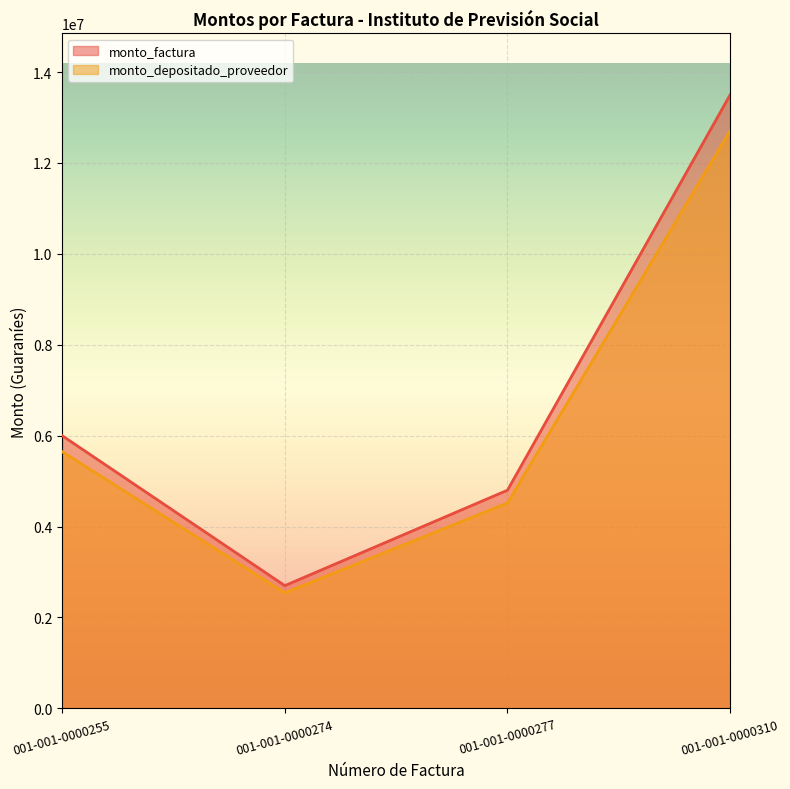

Rank the series by their maximum value, from highest to lowest.

monto_factura, monto_depositado_proveedor